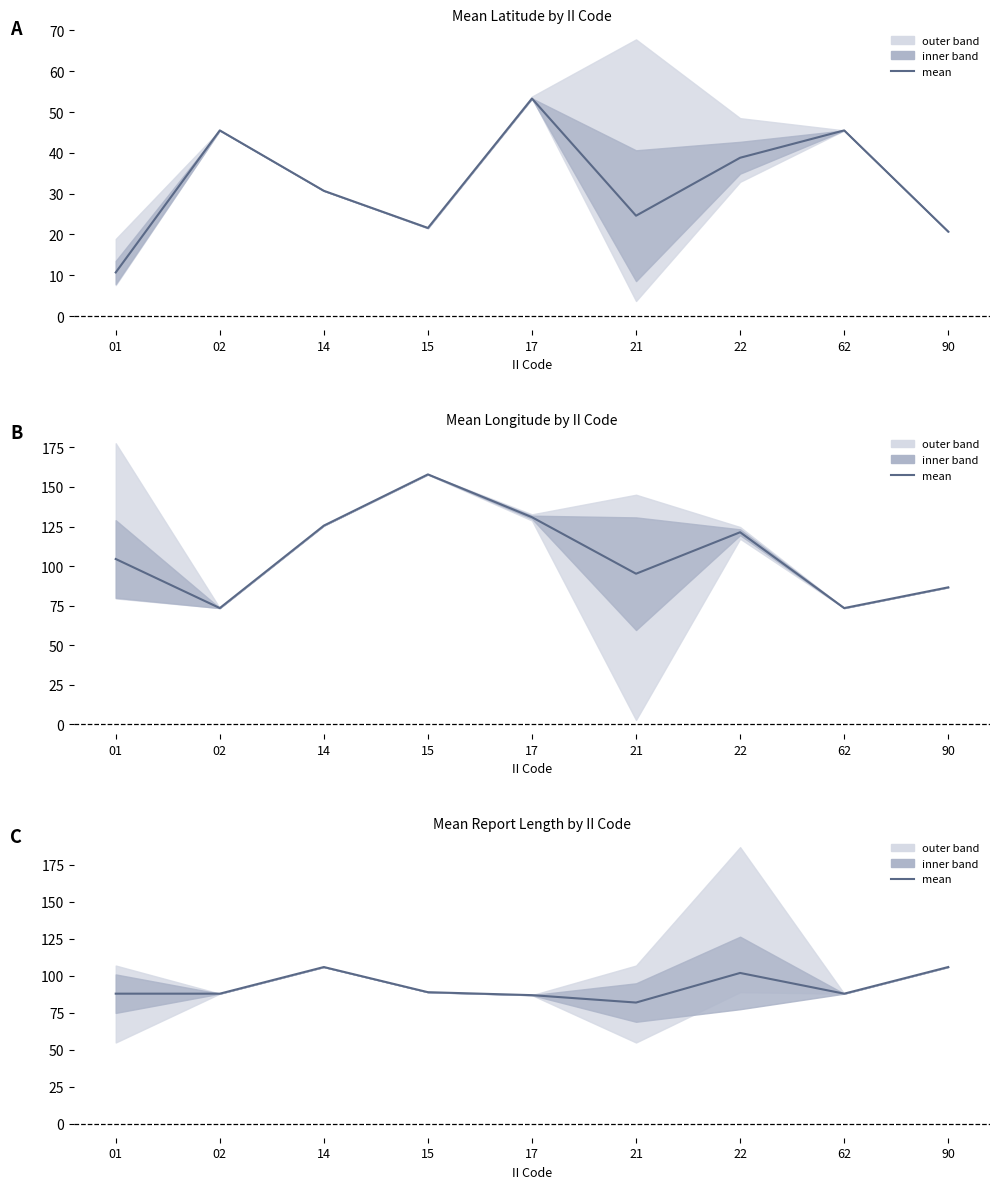

What is the average value?

93